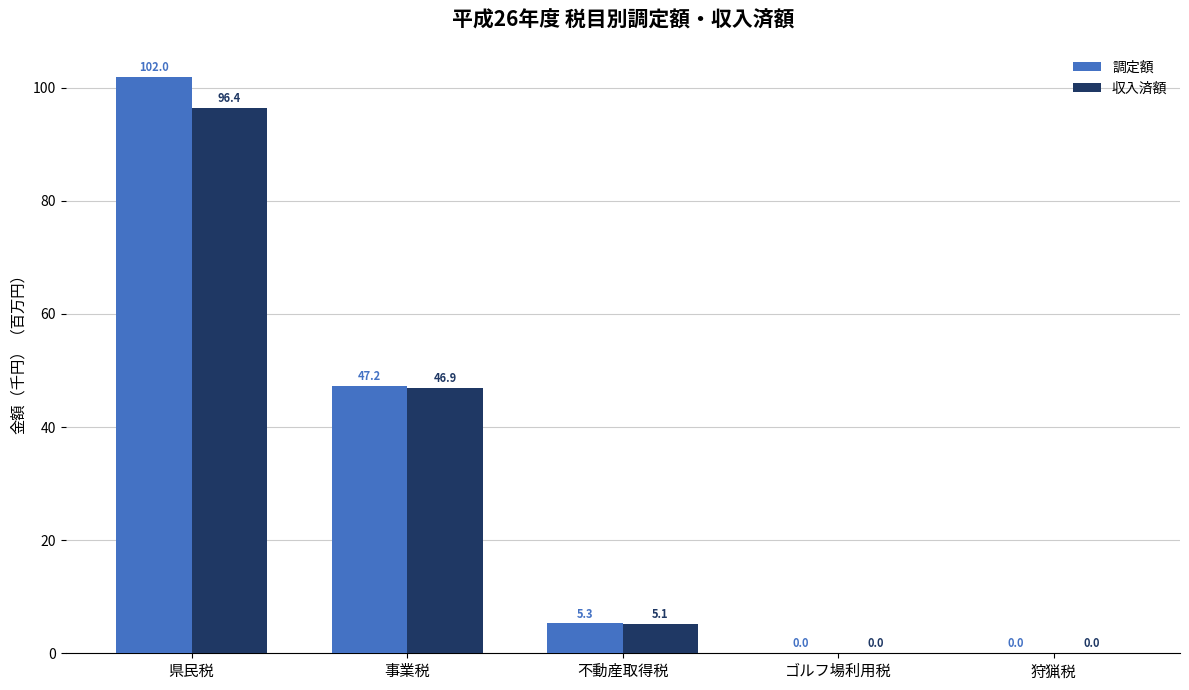

Read the 調定額 value at 県民税.

102.0